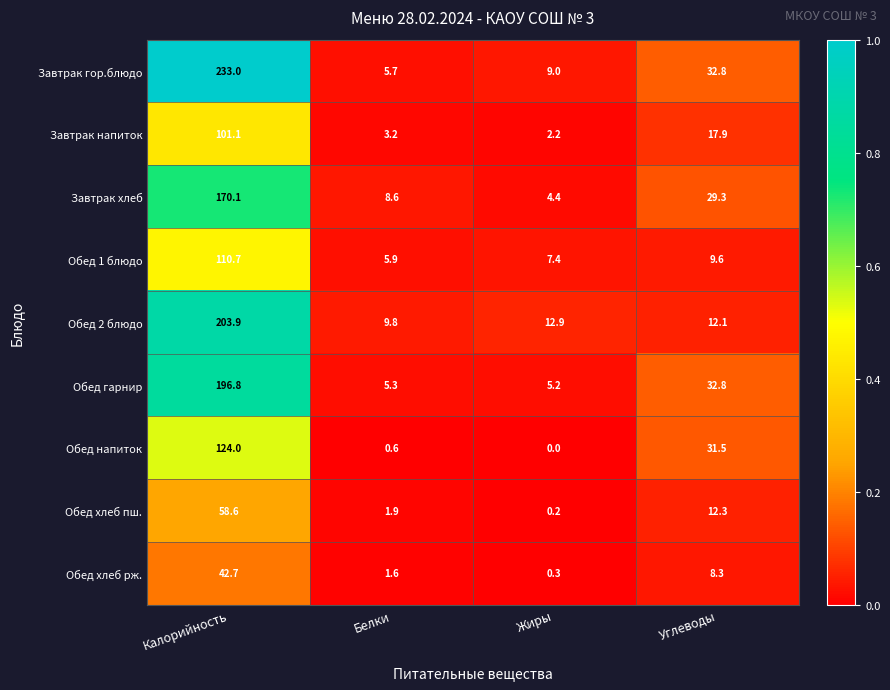

What is the difference between the second highest and minimum values in the Завтрак хлеб series?

24.9